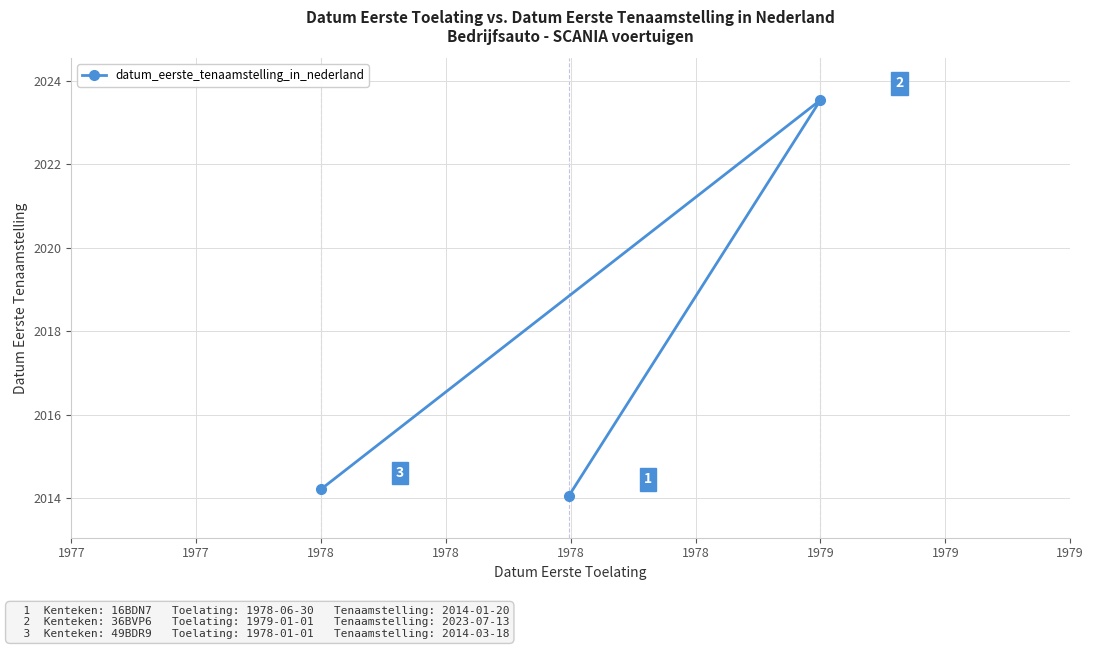

What is the difference between the maximum and minimum values?

9.5